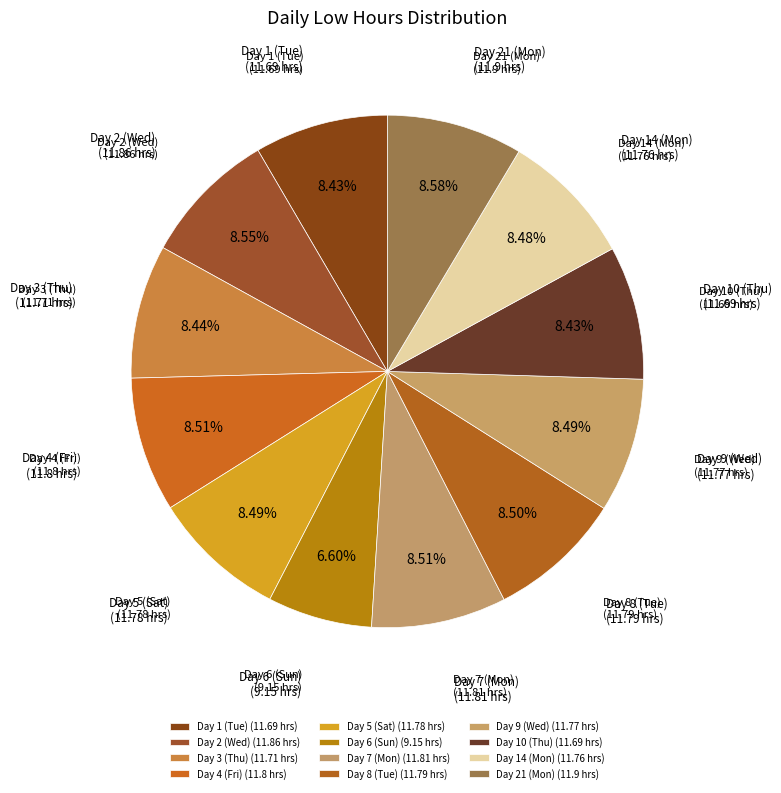

Between Day 14 (Mon) and Day 4 (Fri), which is larger?

Day 4 (Fri)